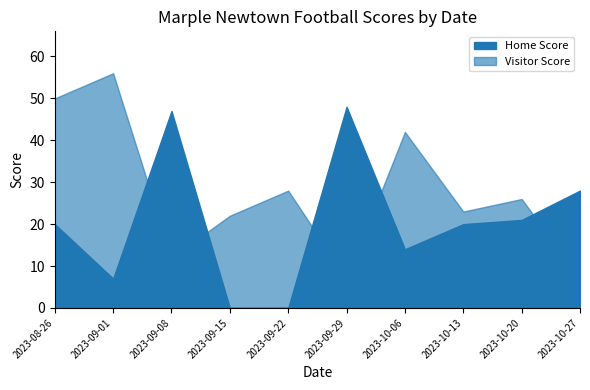

How many interior local valleys does the Visitor Score series have?

3